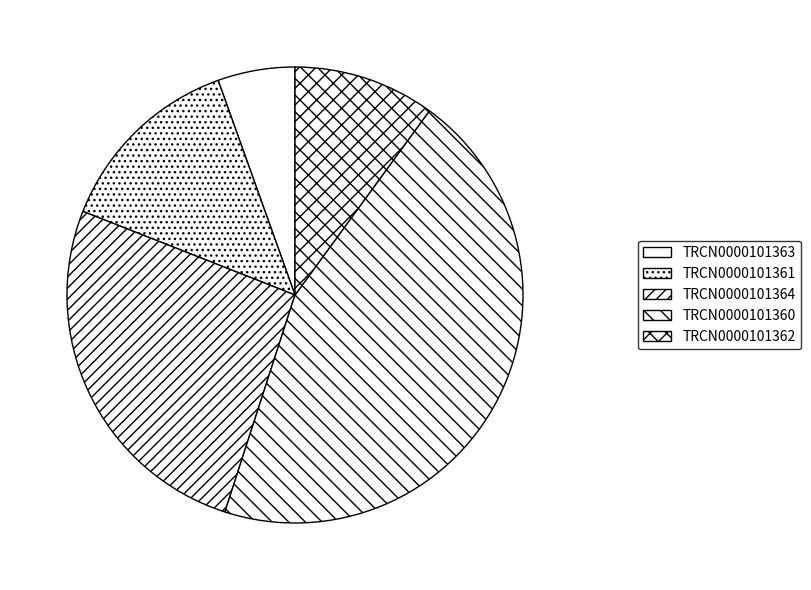

What percentage do TRCN0000101363 and TRCN0000101364 together represent?

31.5%